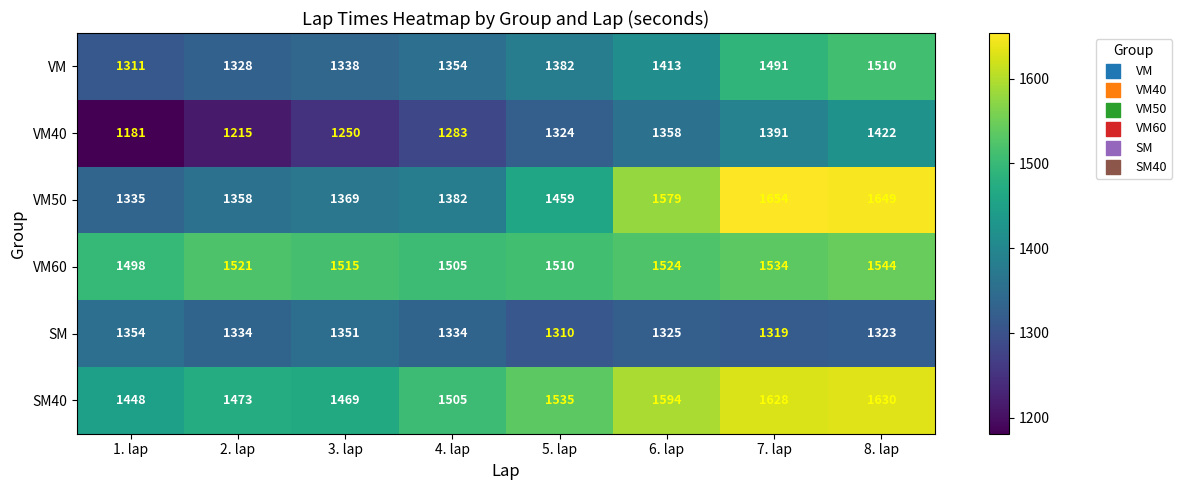

How many data points does each series have?

8